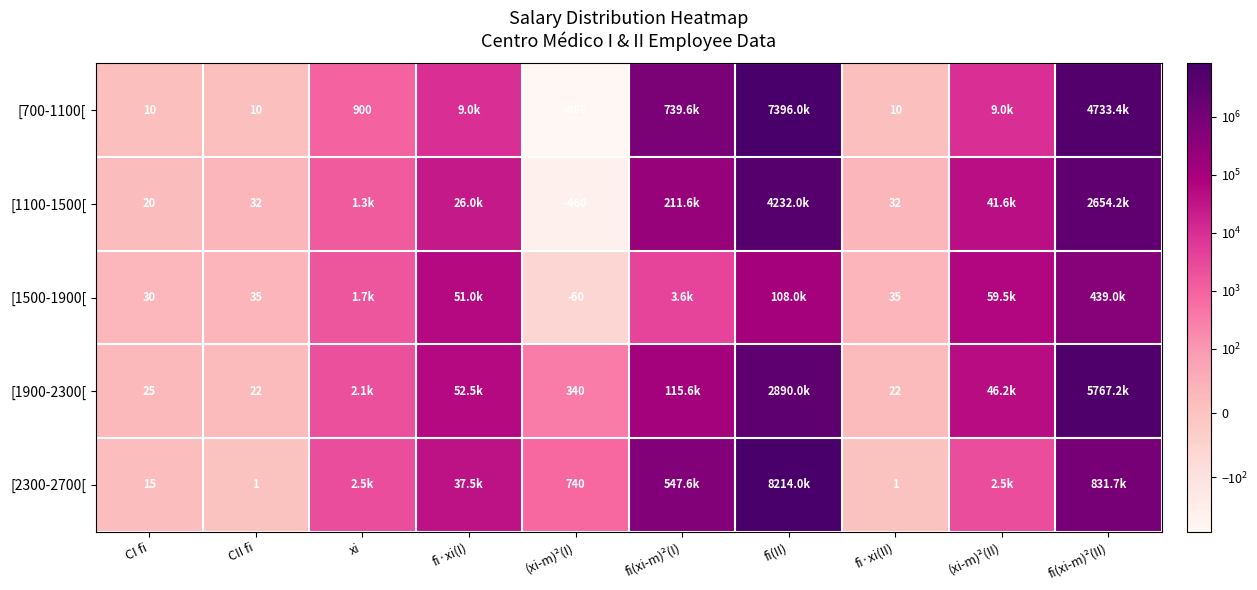

True or false: [1100-1500[ has a value of 52 at fi·xi(II).

False